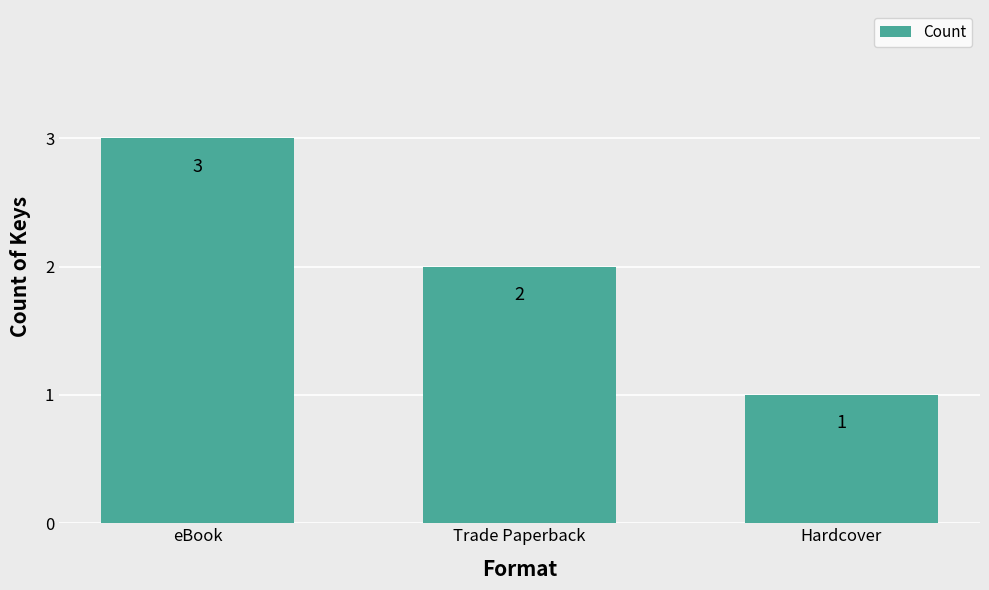

What is the sum of the values at Hardcover and eBook?

4